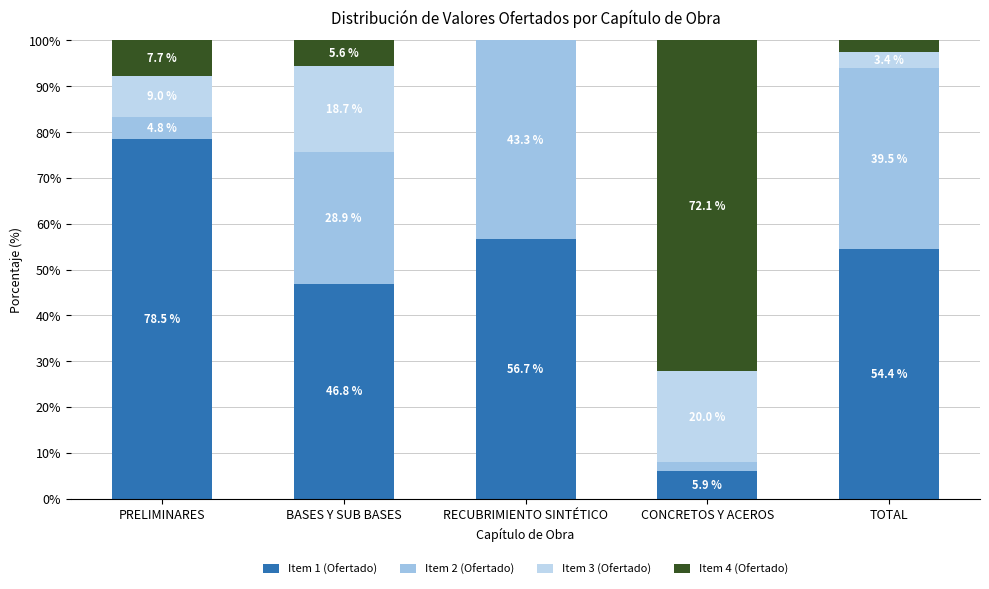

Which series has the largest total across all categories?

Item 1 (Ofertado)